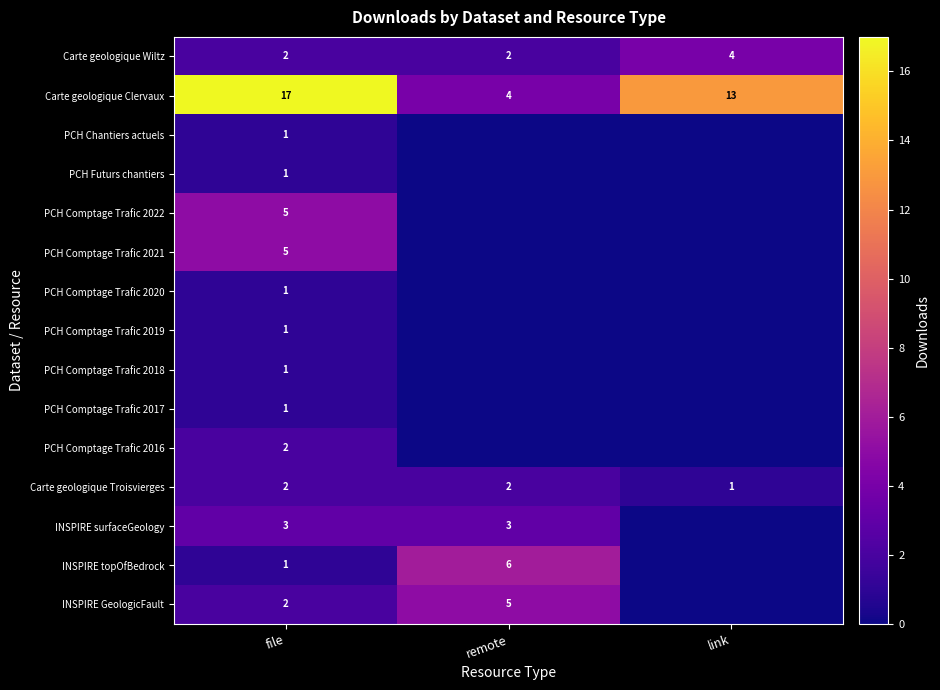

The Carte geologique Wiltz series shows 4 at link. True or false?

True